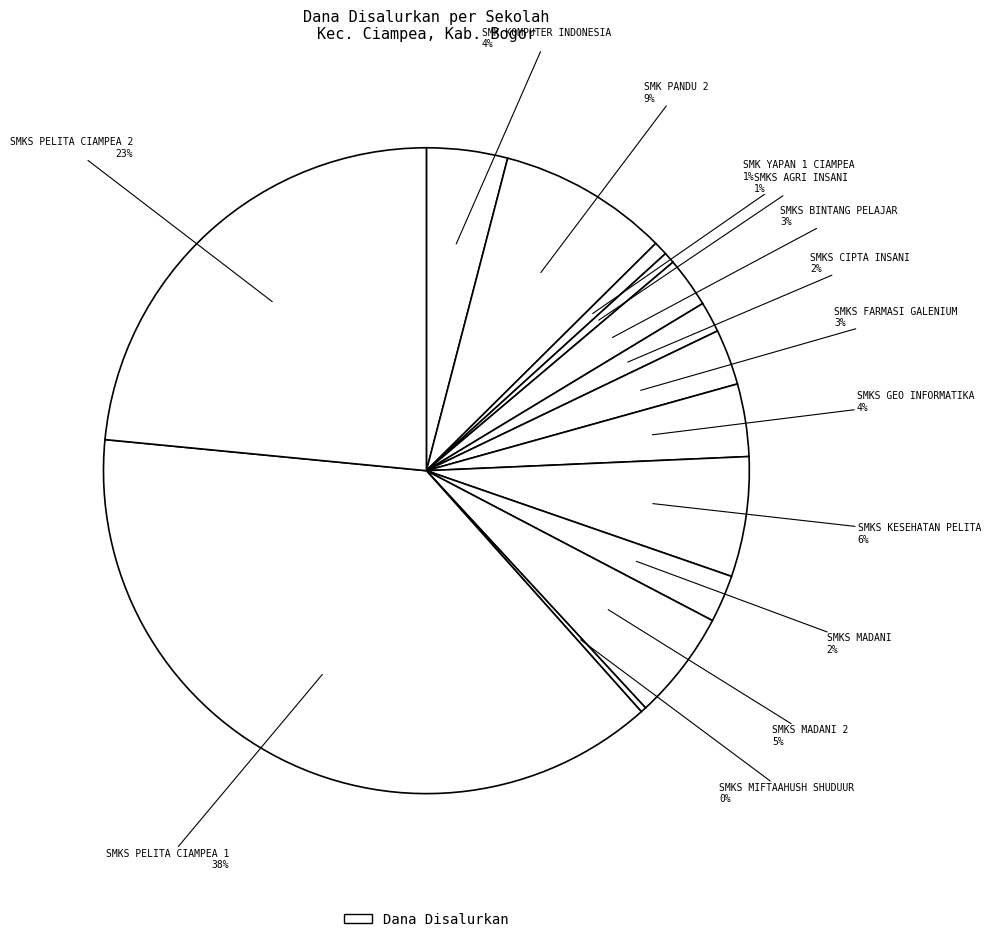

Count the number of slices in the pie.

14